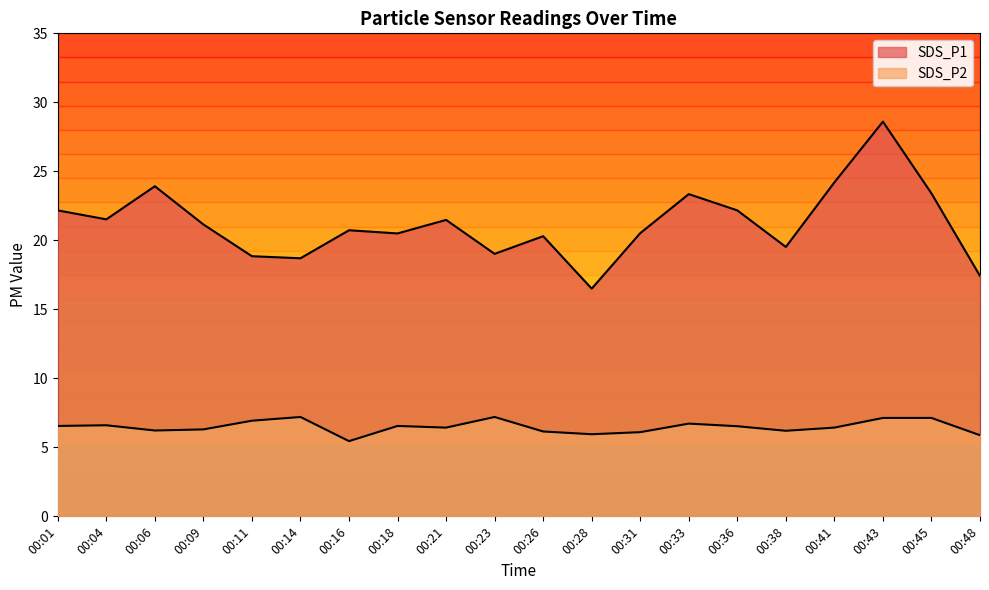

What is the difference between the highest and lowest values at 00:38?

13.3